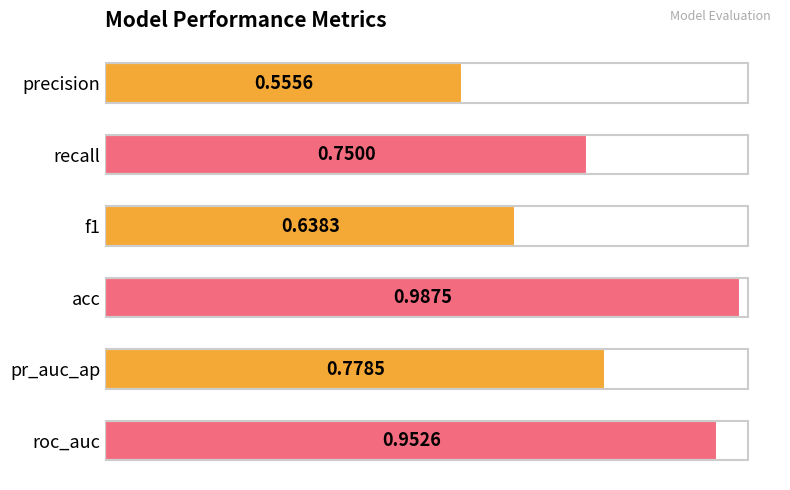

What is the change in value from precision to acc?

+0.4